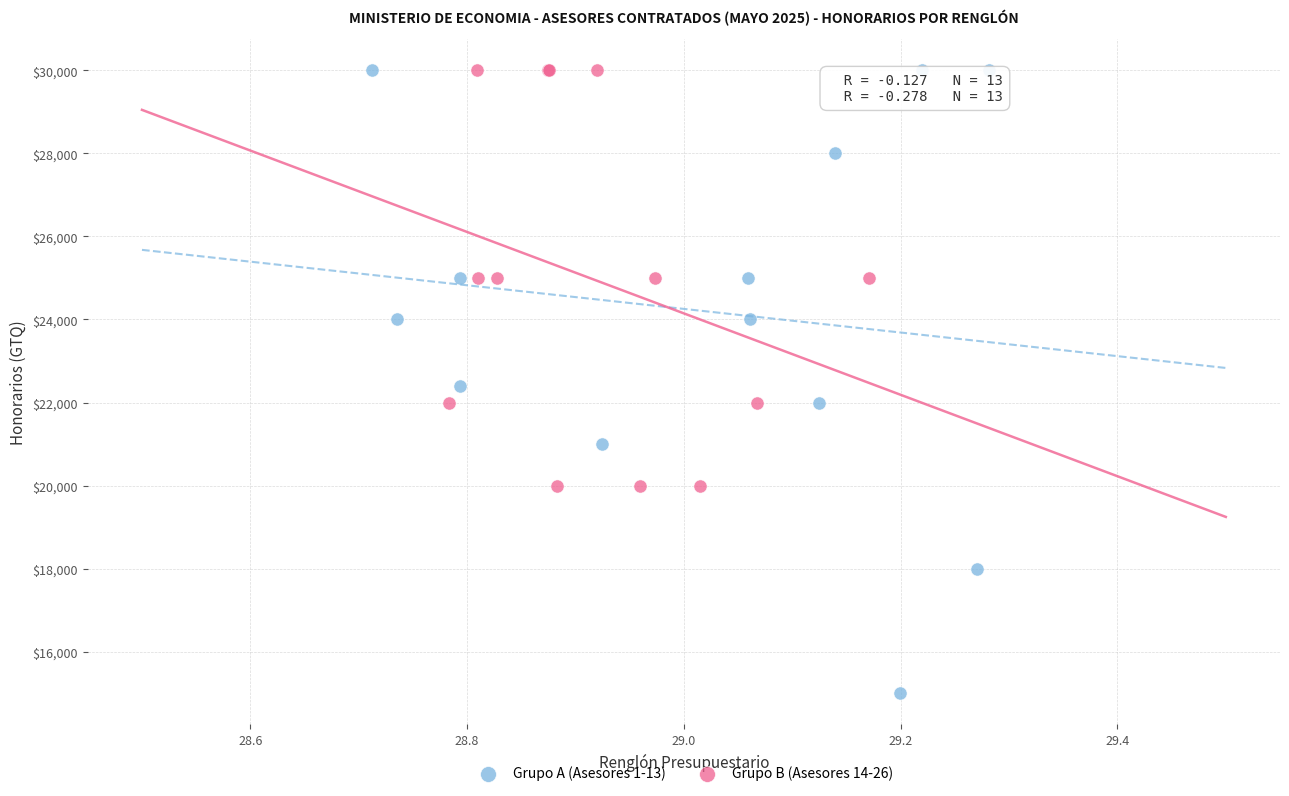

Which series has the largest Y range (max minus min)?

Grupo A (Asesores 1-13)